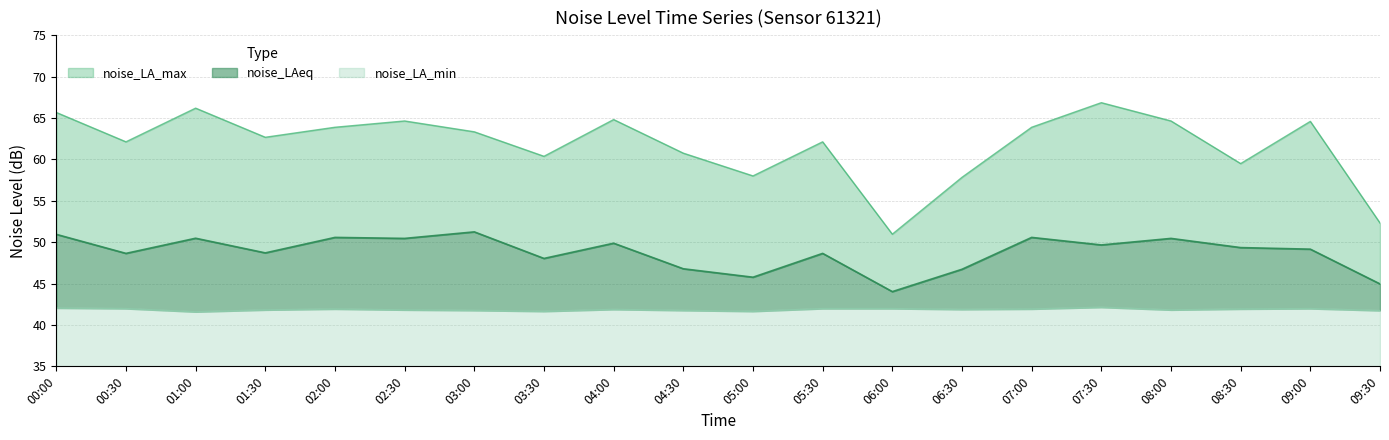

Count the number of categories in the chart.

20